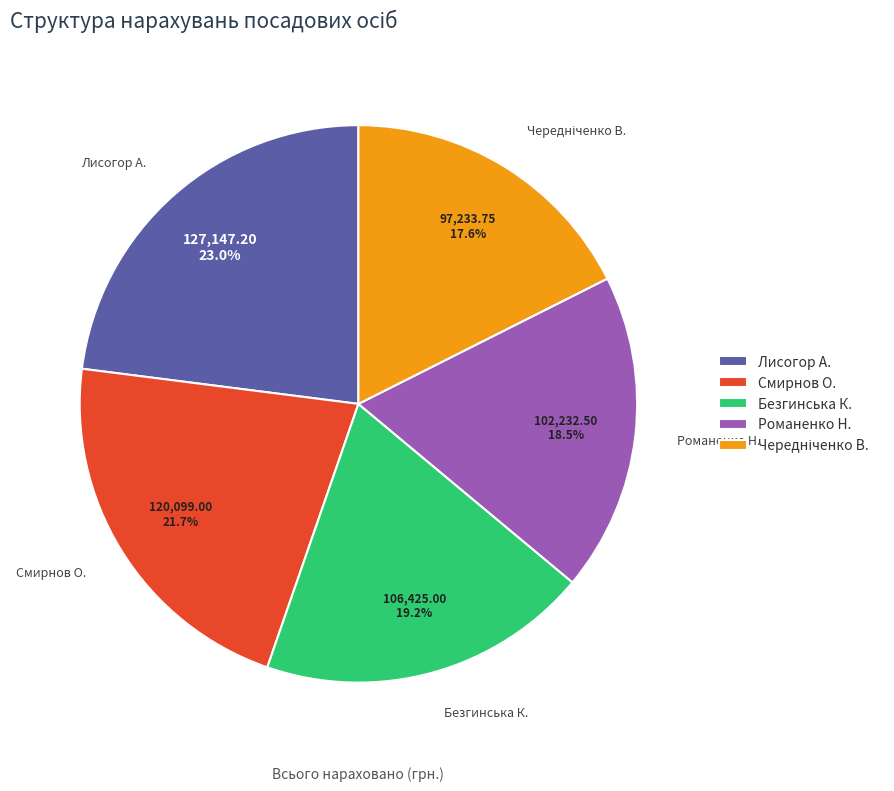

Count the number of slices in the pie.

5